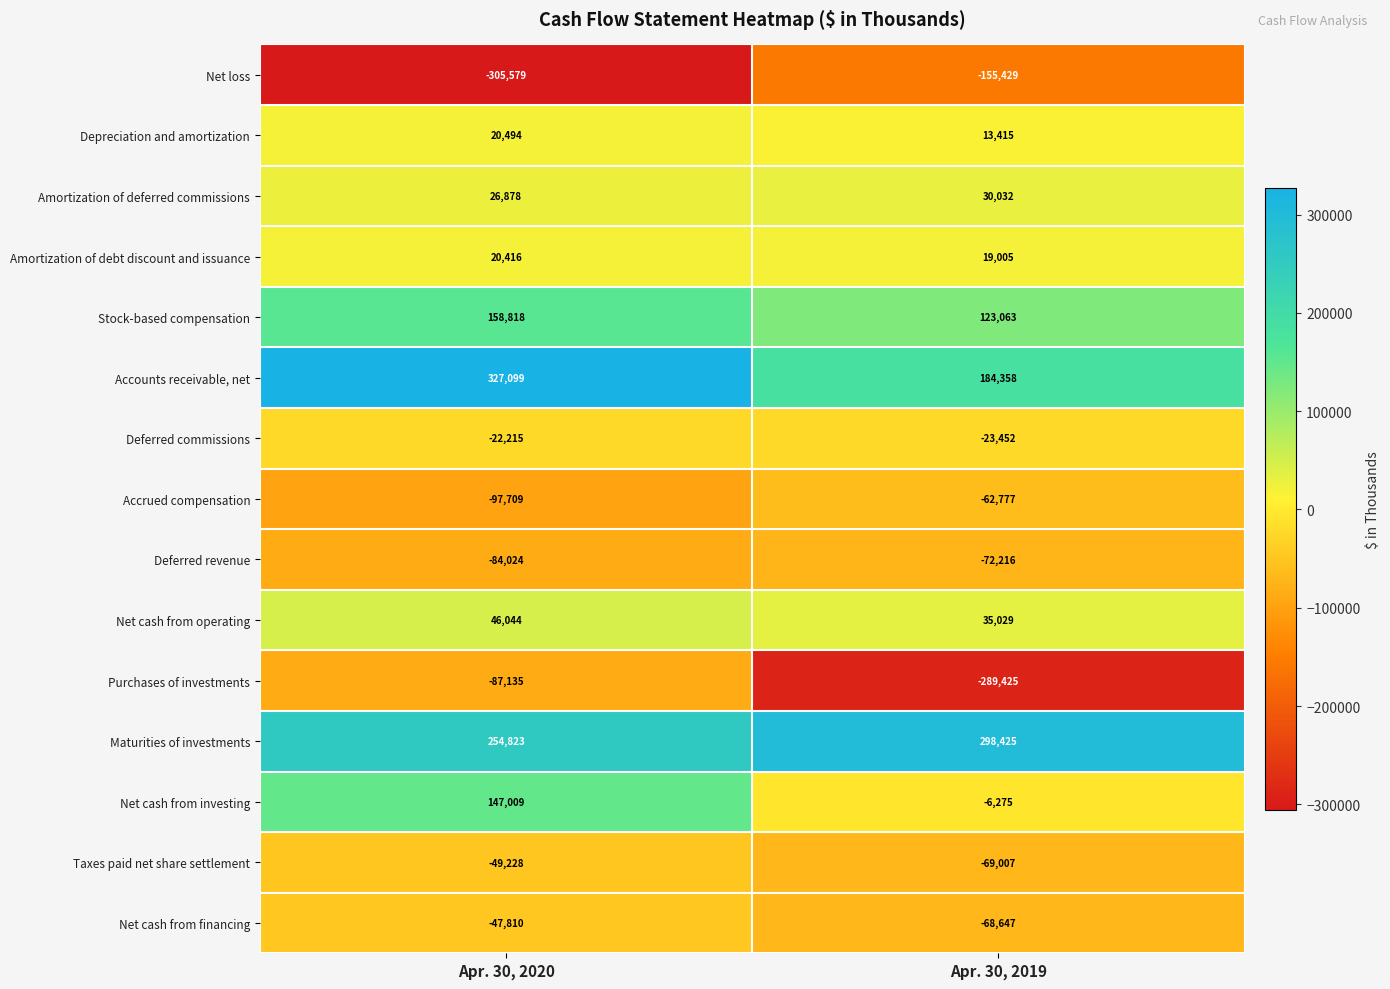

What is the spread (max minus min) of values at Apr. 30, 2020?

632678